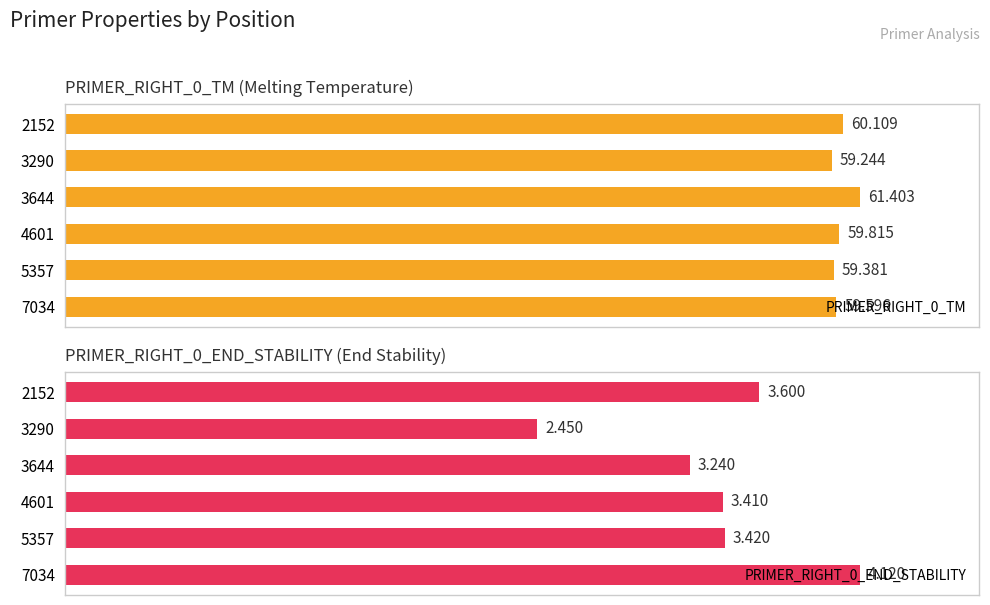

What is the lowest value of the PRIMER_RIGHT_0_END_STABILITY series?

2.5